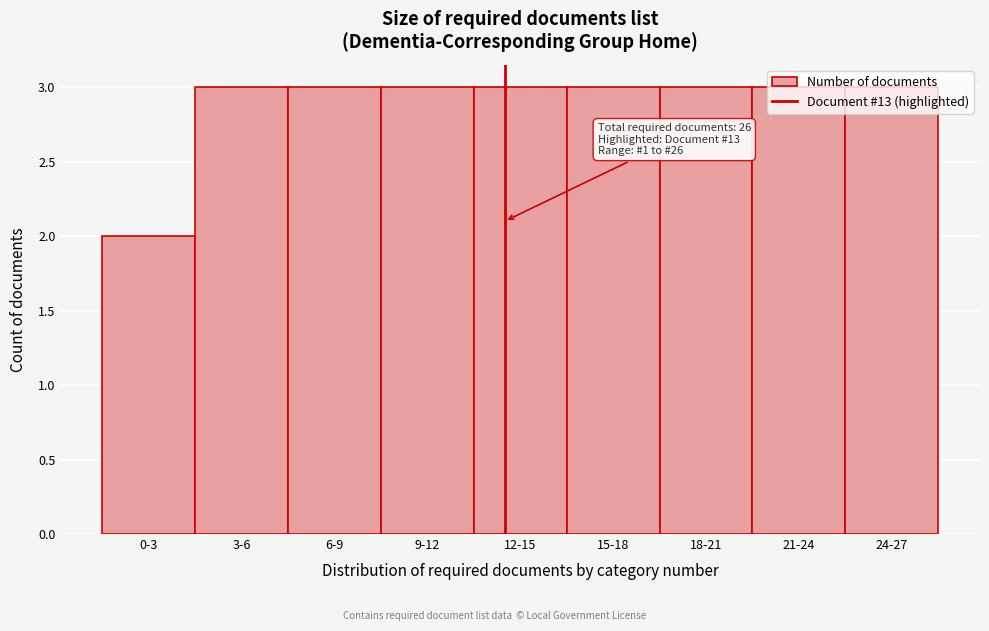

Is it true that the value at 12-15 is 4?

False